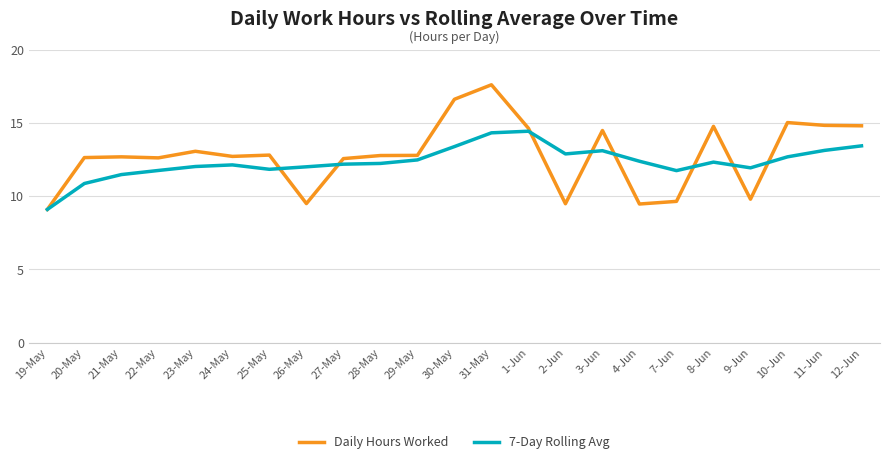

Rank the series by their maximum value, from highest to lowest.

Daily Hours Worked, 7-Day Rolling Avg